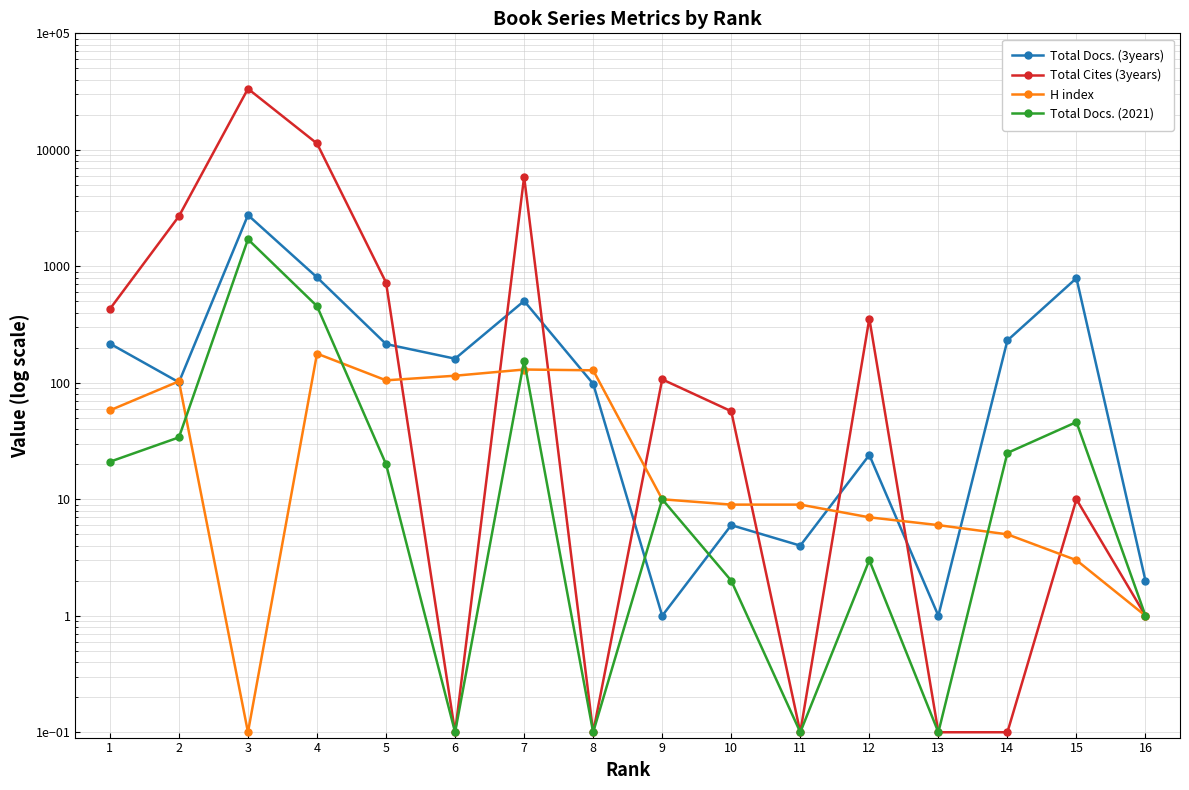

Is it true that H index equals 0.1 at 3?

False